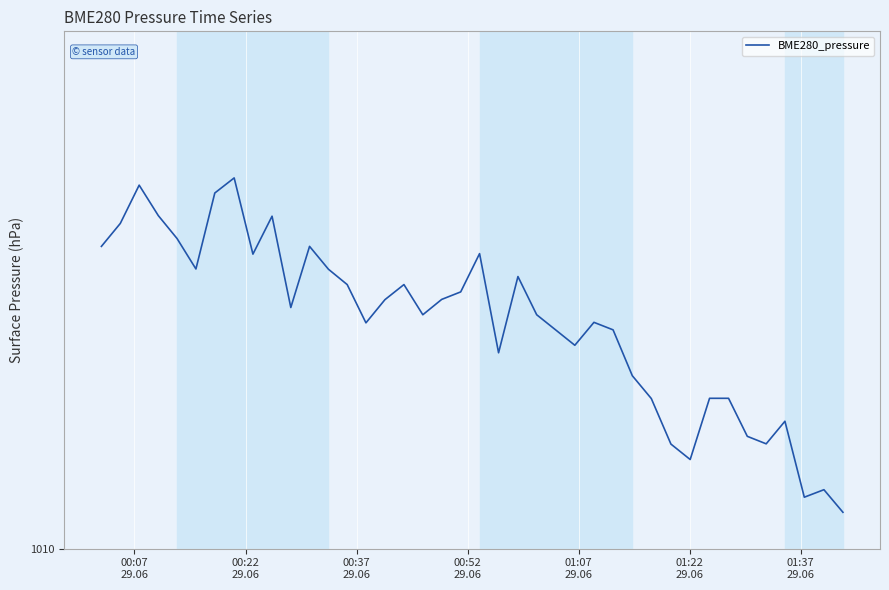

Does the chart display data point markers on the line(s)?

No